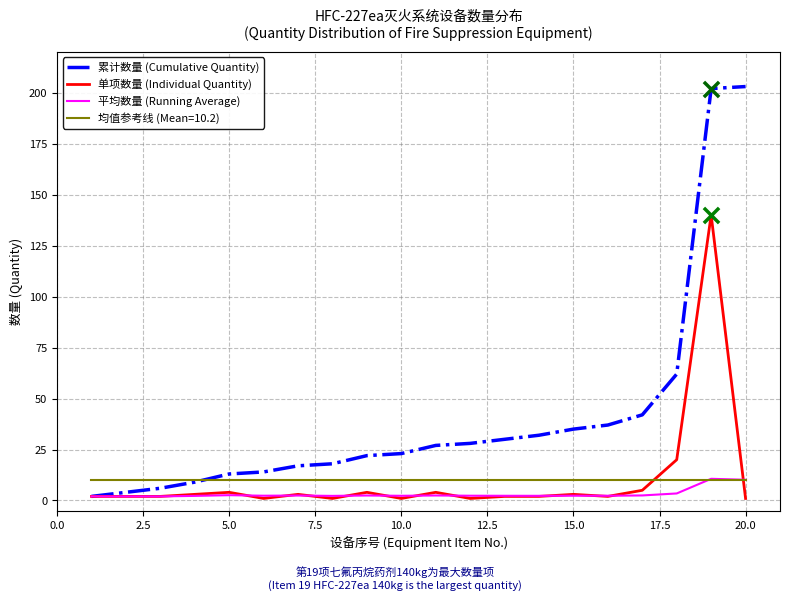

Which series has the largest total across all categories?

累计数量 (Cumulative Quantity)